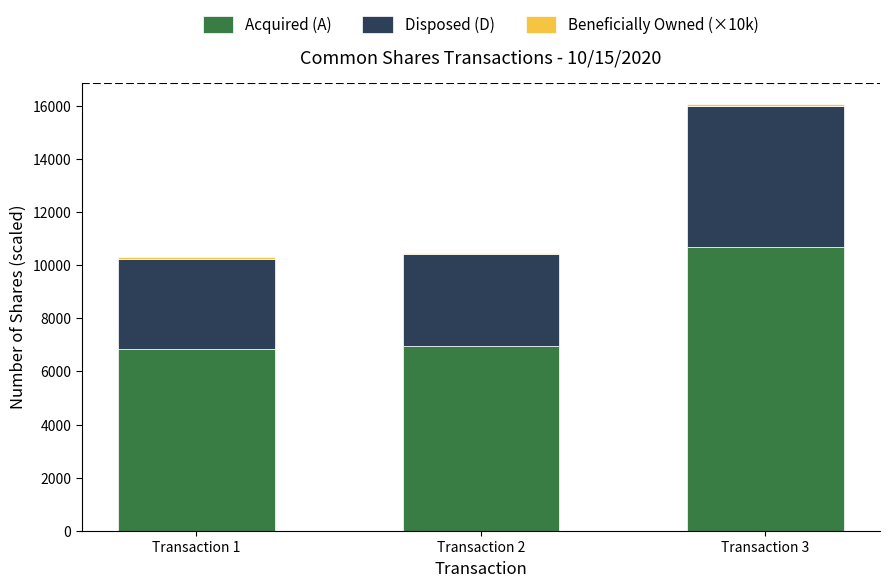

What is the minimum value for Acquired (A)?

6854.0